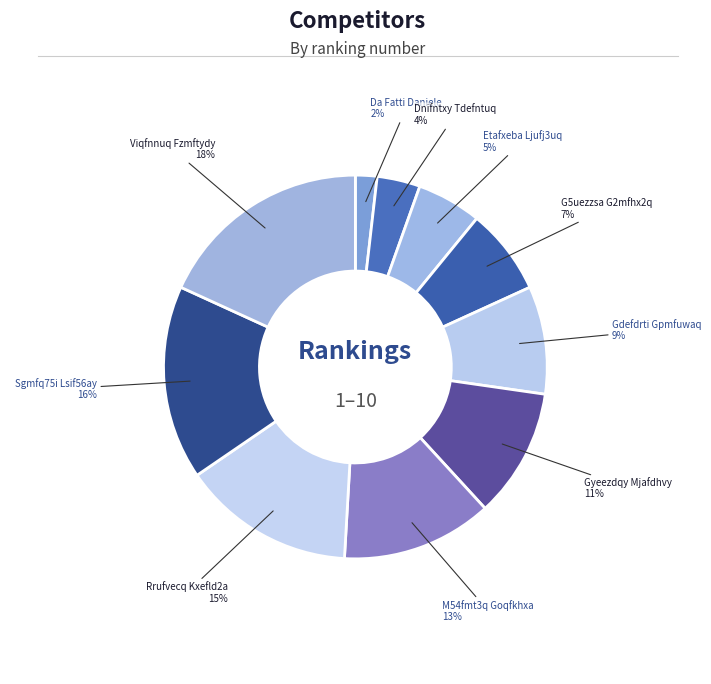

Is there any slice that represents more than half of the pie?

No